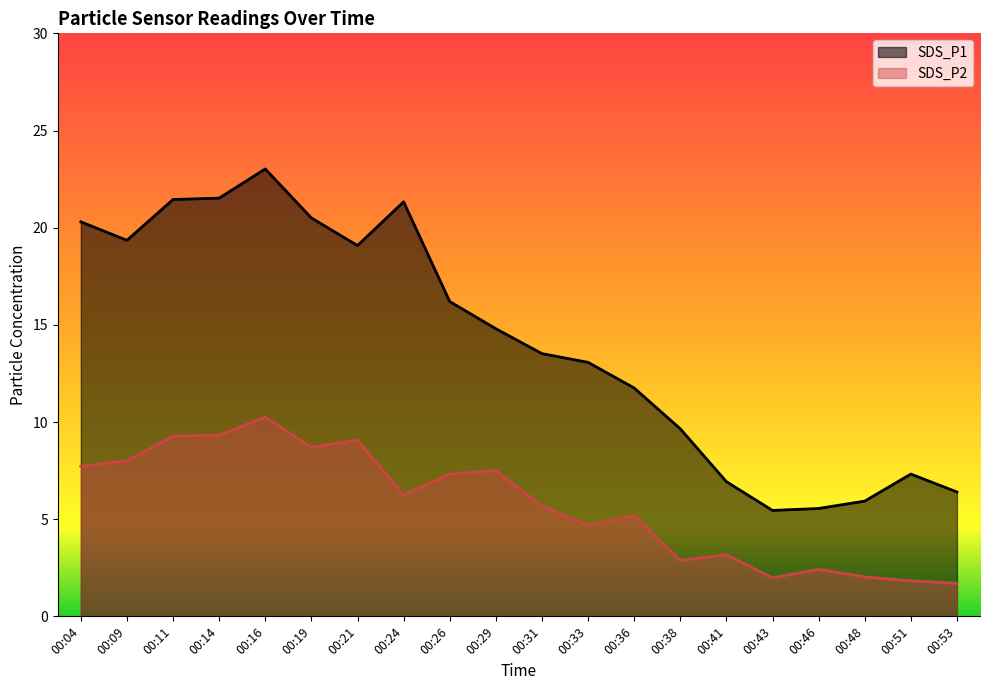

Reading left to right, what are all the values shown in this chart?

SDS_P1: 20.3	19.4	21.4	21.5	23.0	20.5	19.1	21.3	16.2	14.8	13.5	13.1	11.8	9.7	6.9	5.5	5.5	5.9	7.3	6.4
SDS_P2: 7.7	8.0	9.3	9.3	10.2	8.7	9.1	6.2	7.3	7.5	5.7	4.7	5.2	2.9	3.2	2.0	2.4	2.0	1.8	1.7